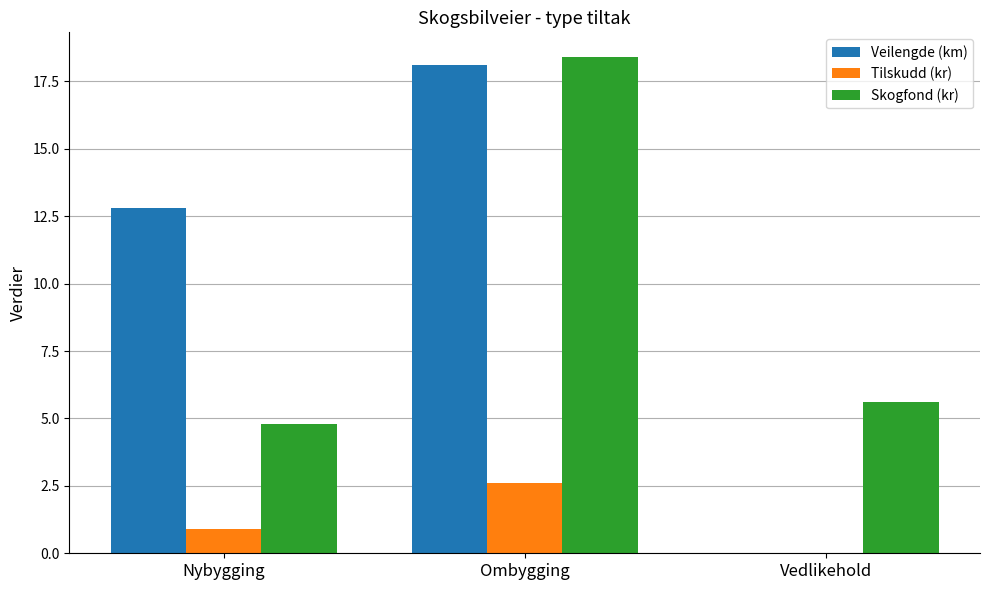

Where is Tilskudd (kr) nearest to the value 1?

Nybygging